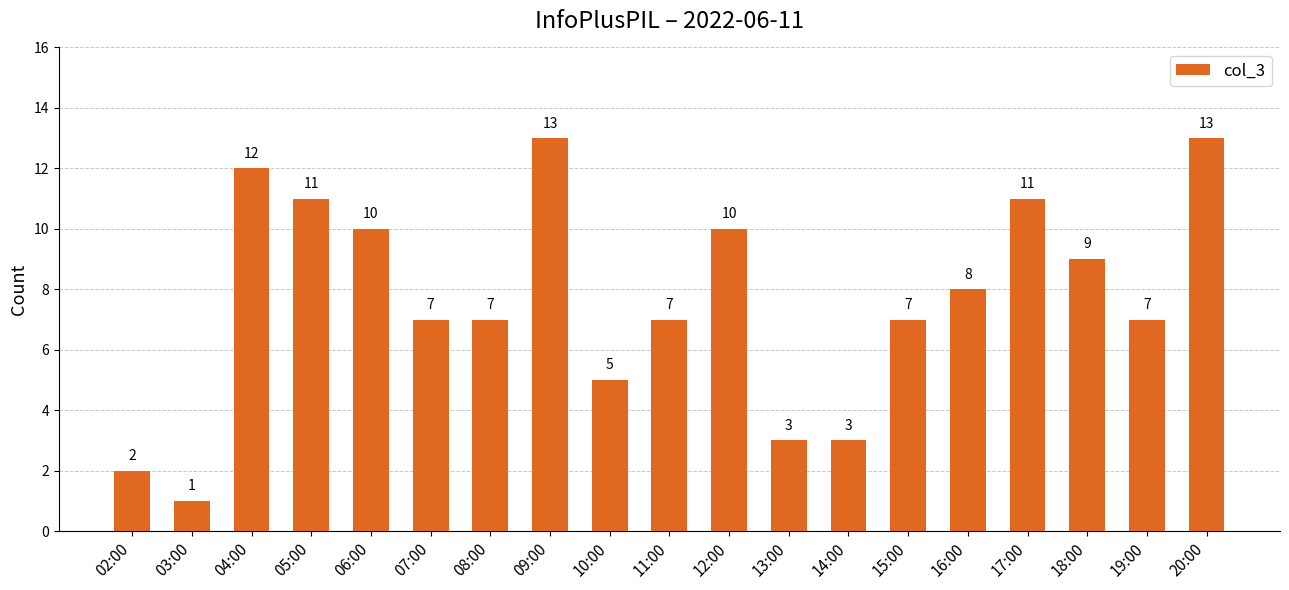

Reading left to right, extract all data points from this chart.

2	1	12	11	10	7	7	13	5	7	10	3	3	7	8	11	9	7	13